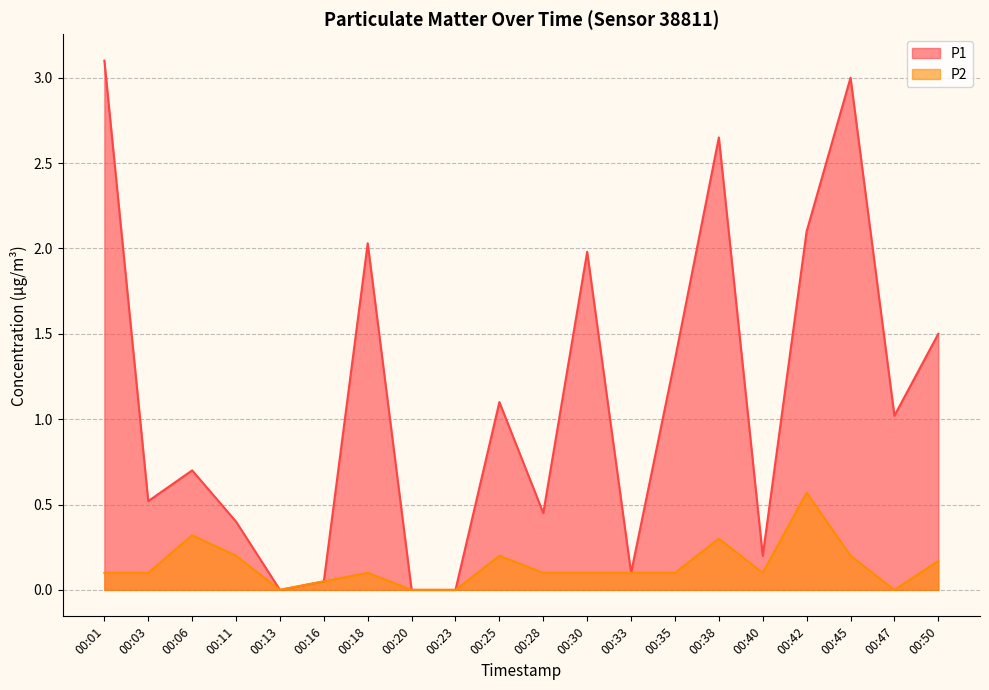

True or false: P1 and P2 cross at least once.

False